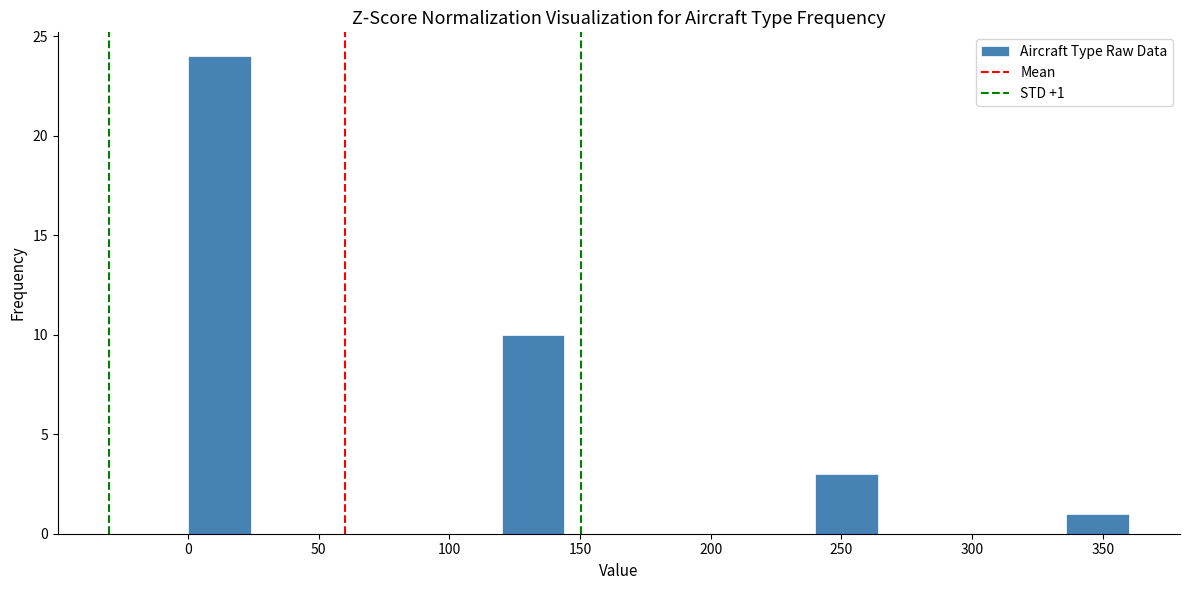

Over which range of the x-axis is the bar tallest?

0 to 24